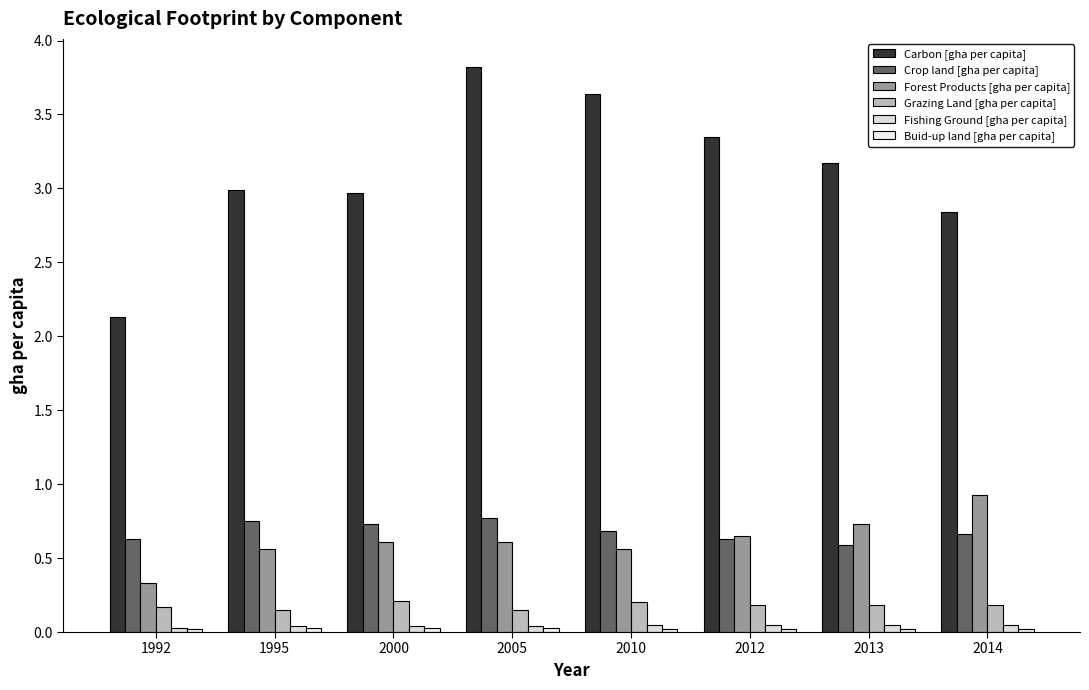

What is the sum of all Buid-up land [gha per capita] values?

0.2